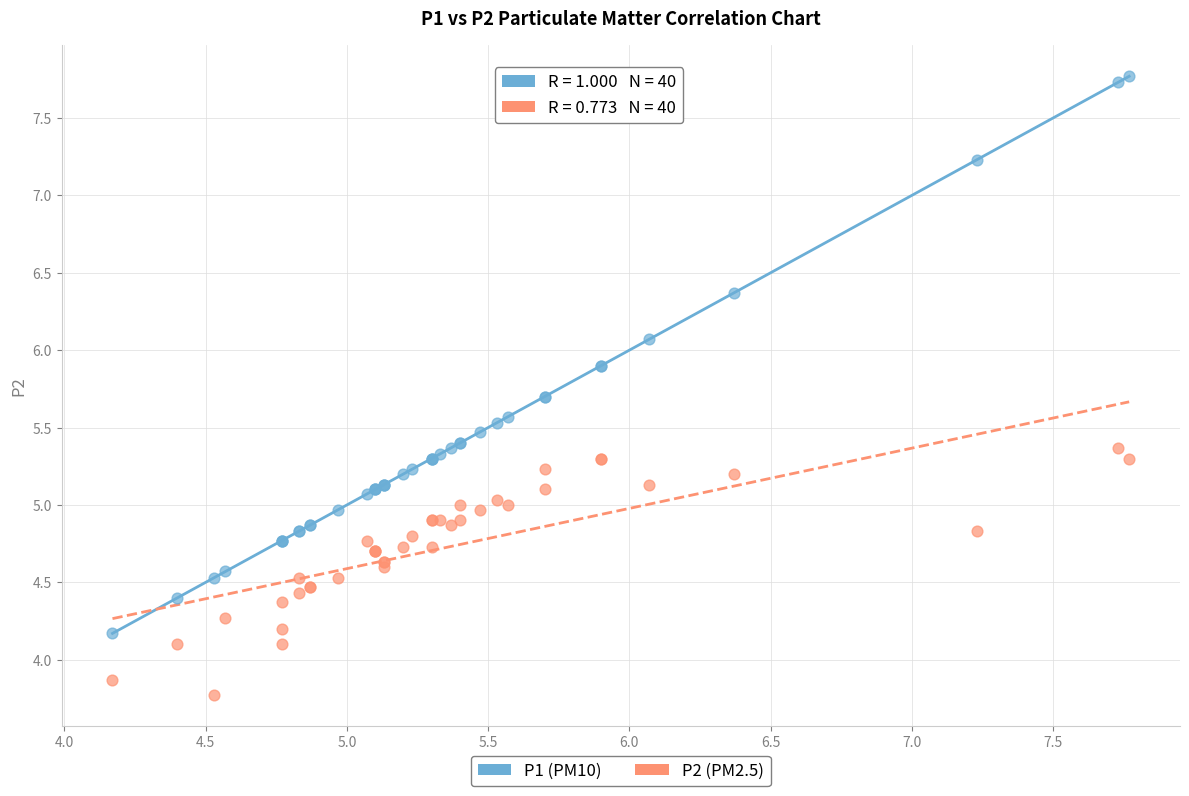

Which series contains the highest Y value?

P1 (PM10)